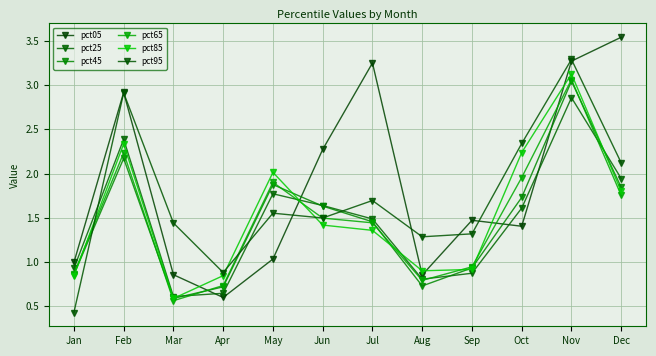

What is the lowest value of the pct25 series?

0.6